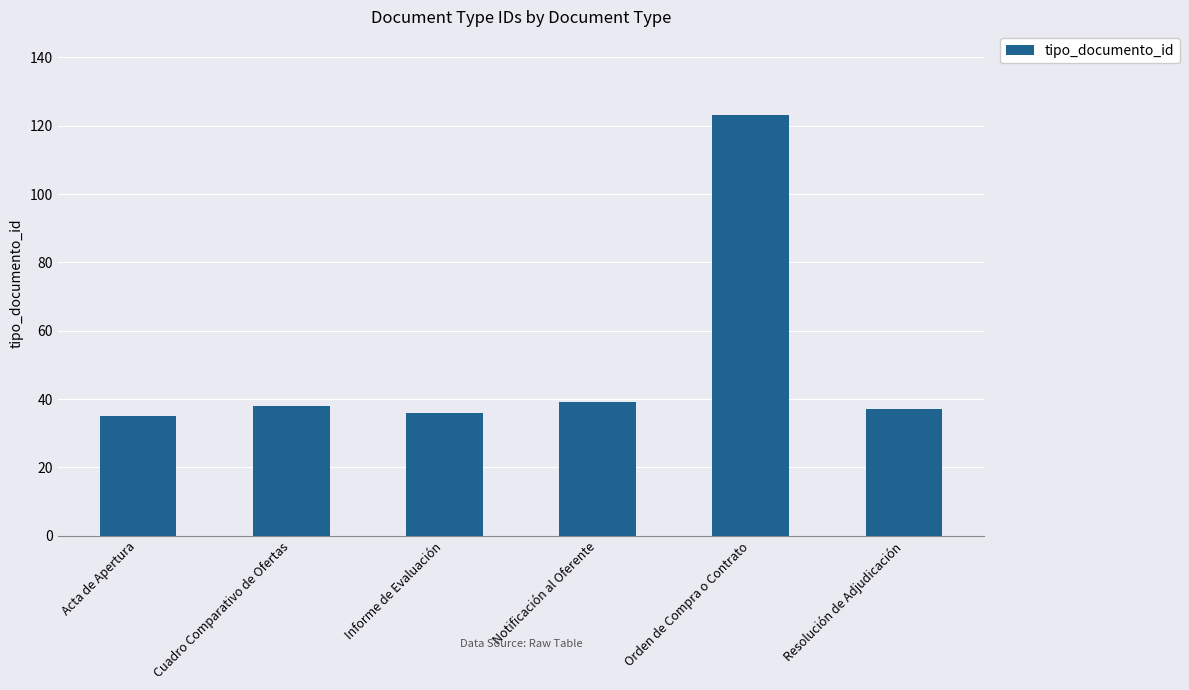

What is the ratio of the value at Notificación al Oferente to the value at Informe de Evaluación?

1.1